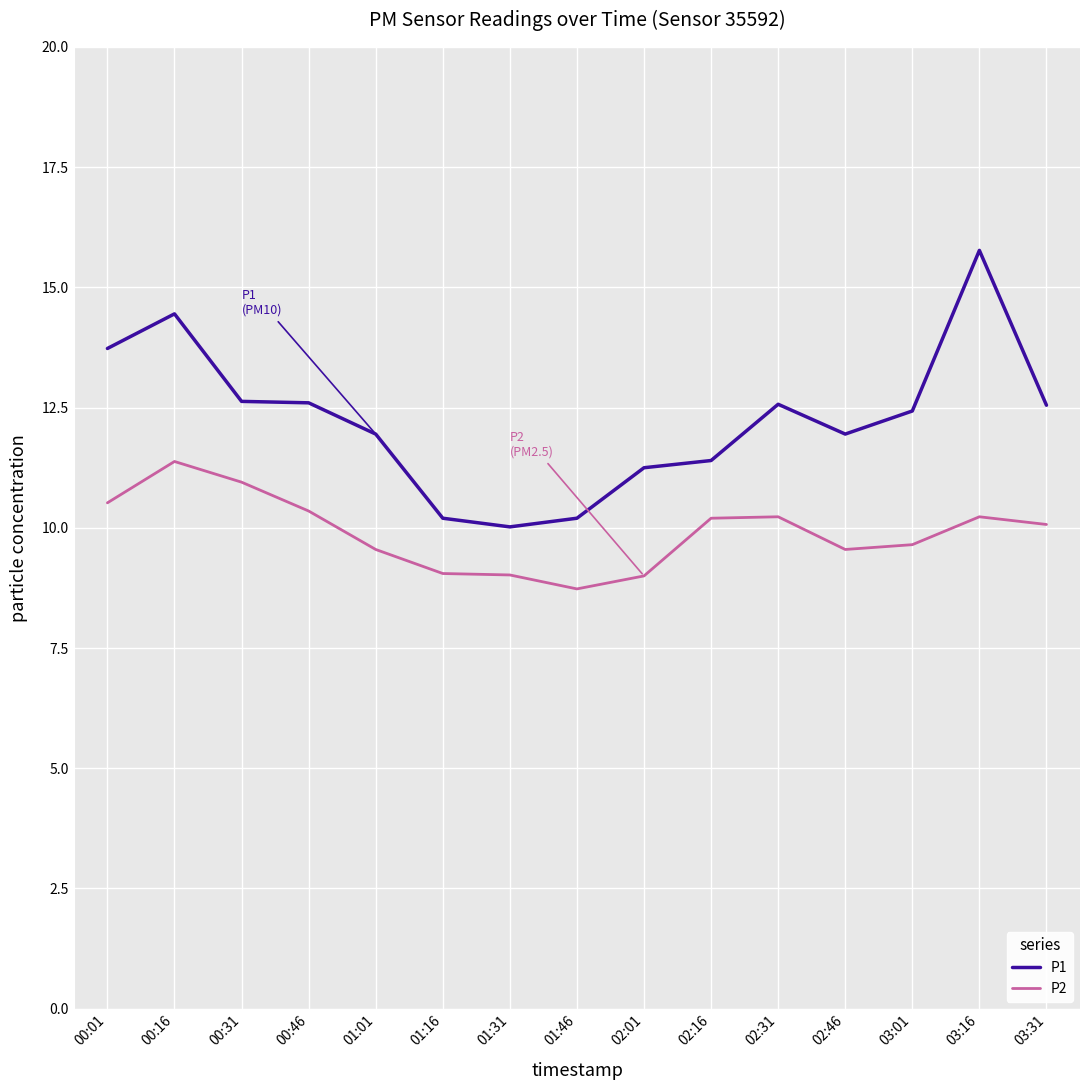

At how many categories does at least one series exceed 11?

12